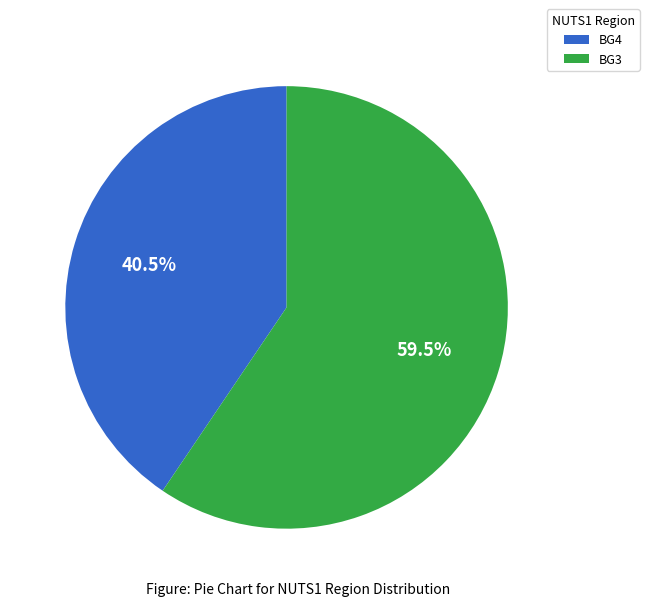

To the nearest percent, what is the difference between the BG3 and BG4 slice percentages?

19%